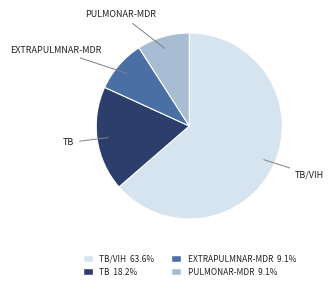

Is there a majority slice in this chart?

Yes